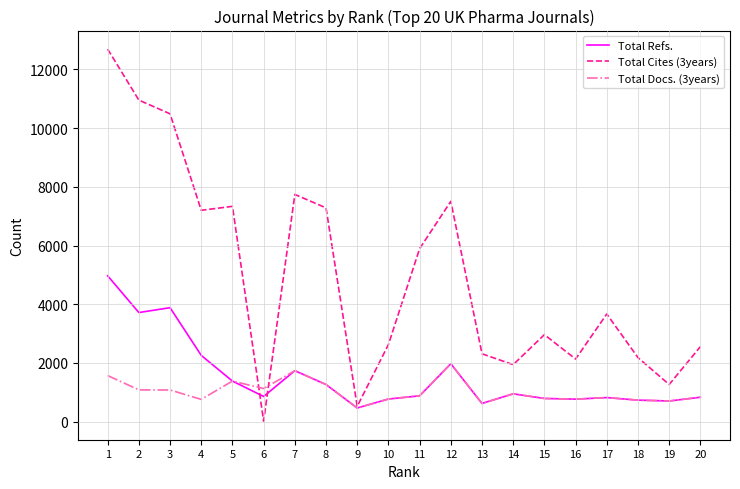

Rank the series at 3 from lowest to highest value.

Total Docs. (3years), Total Refs., Total Cites (3years)